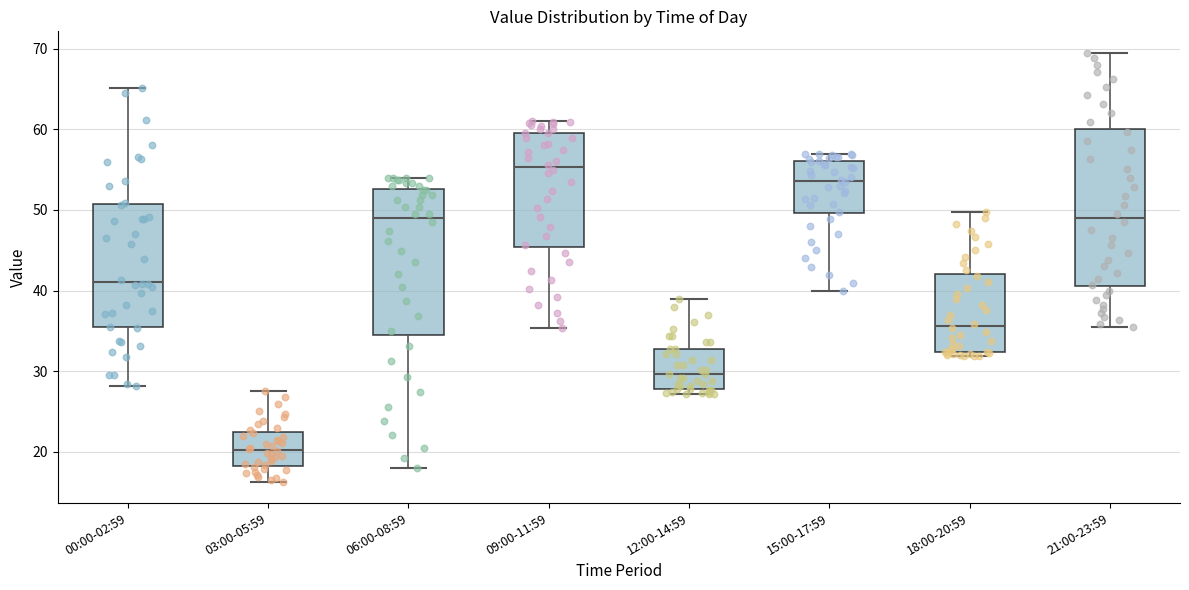

Where does the lower whisker of the box for 15:00-17:59 end on the y-axis? The values are not printed on the chart, so give them approximately, as read against the axis.

40